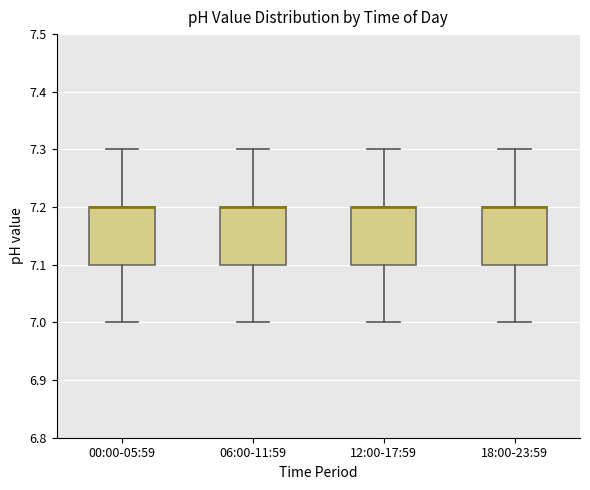

Reading left to right, read every box against the y-axis: the position of its median line, the range the box covers, and the ends of its whiskers. The values are not printed on the chart, so give them approximately, as read against the axis.

00:00-05:59: median 7.2 (drawn on the box's upper edge), box 7.1 to 7.2, whiskers 7.0 to 7.3
06:00-11:59: median 7.2 (drawn on the box's upper edge), box 7.1 to 7.2, whiskers 7.0 to 7.3
12:00-17:59: median 7.2 (drawn on the box's upper edge), box 7.1 to 7.2, whiskers 7.0 to 7.3
18:00-23:59: median 7.2 (drawn on the box's upper edge), box 7.1 to 7.2, whiskers 7.0 to 7.3